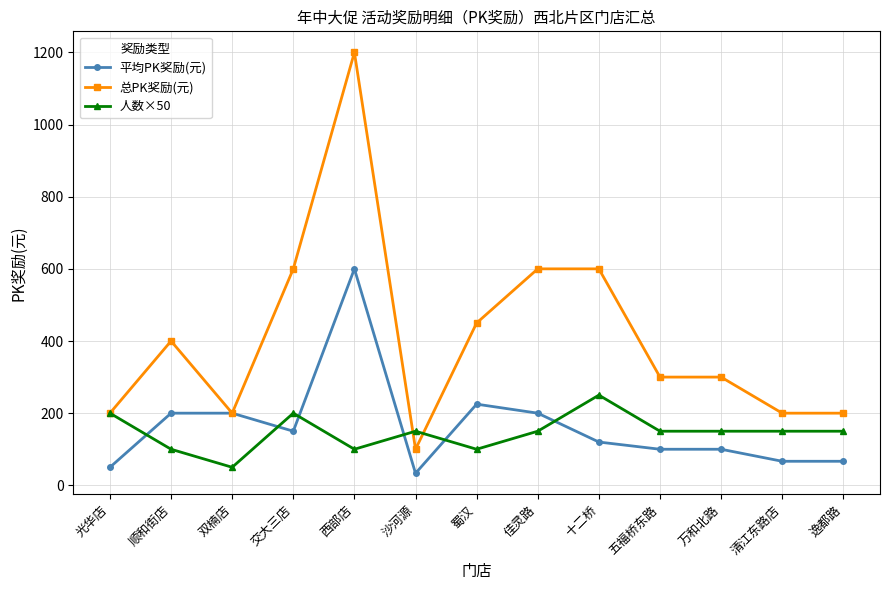

At how many categories does at least one series exceed 622?

1